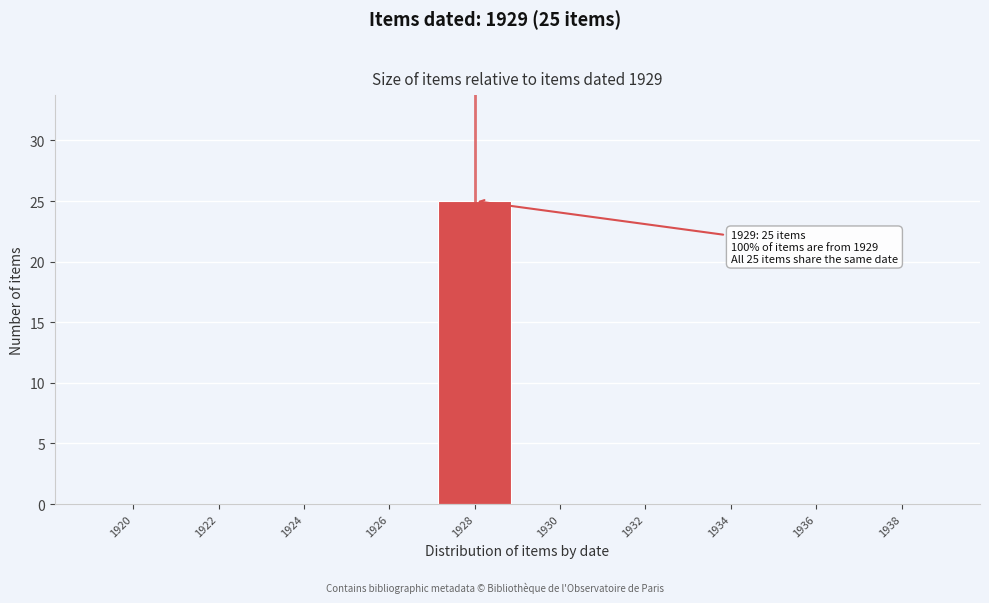

Reading left to right, what are all the values shown in this chart?

1920=0	1922=0	1924=0	1926=0	1928=25	1930=0	1932=0	1934=0	1936=0	1938=0